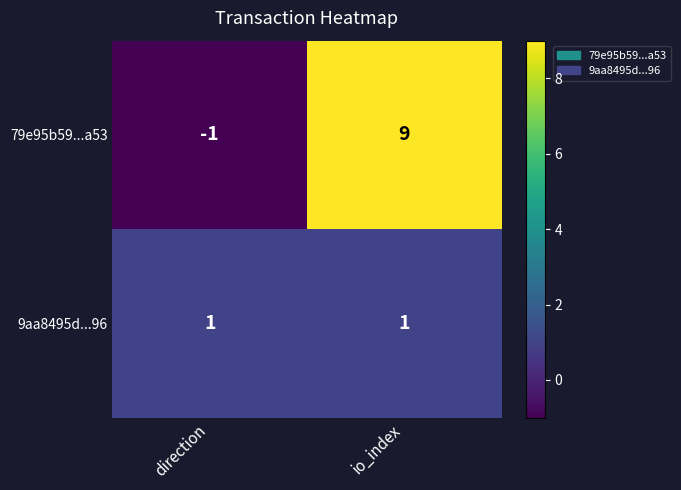

Which series changed the most between direction and io_index?

79e95b59...a53